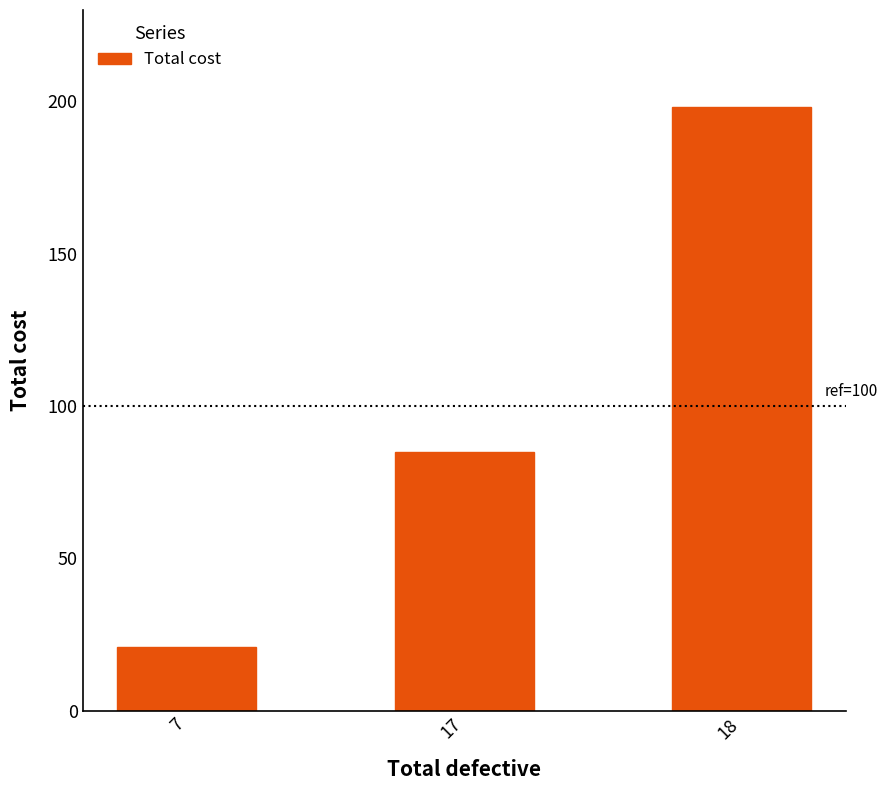

Does the chart contain any negative values?

No